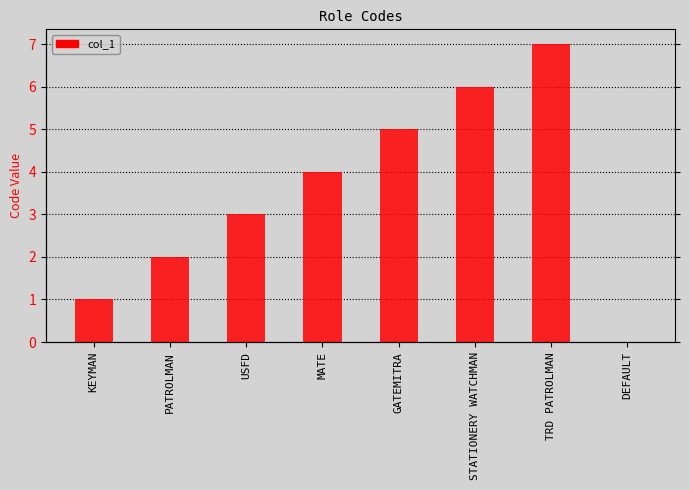

Rank the categories by value from highest to lowest.

TRD PATROLMAN, STATIONERY WATCHMAN, GATEMITRA, MATE, USFD, PATROLMAN, KEYMAN, DEFAULT